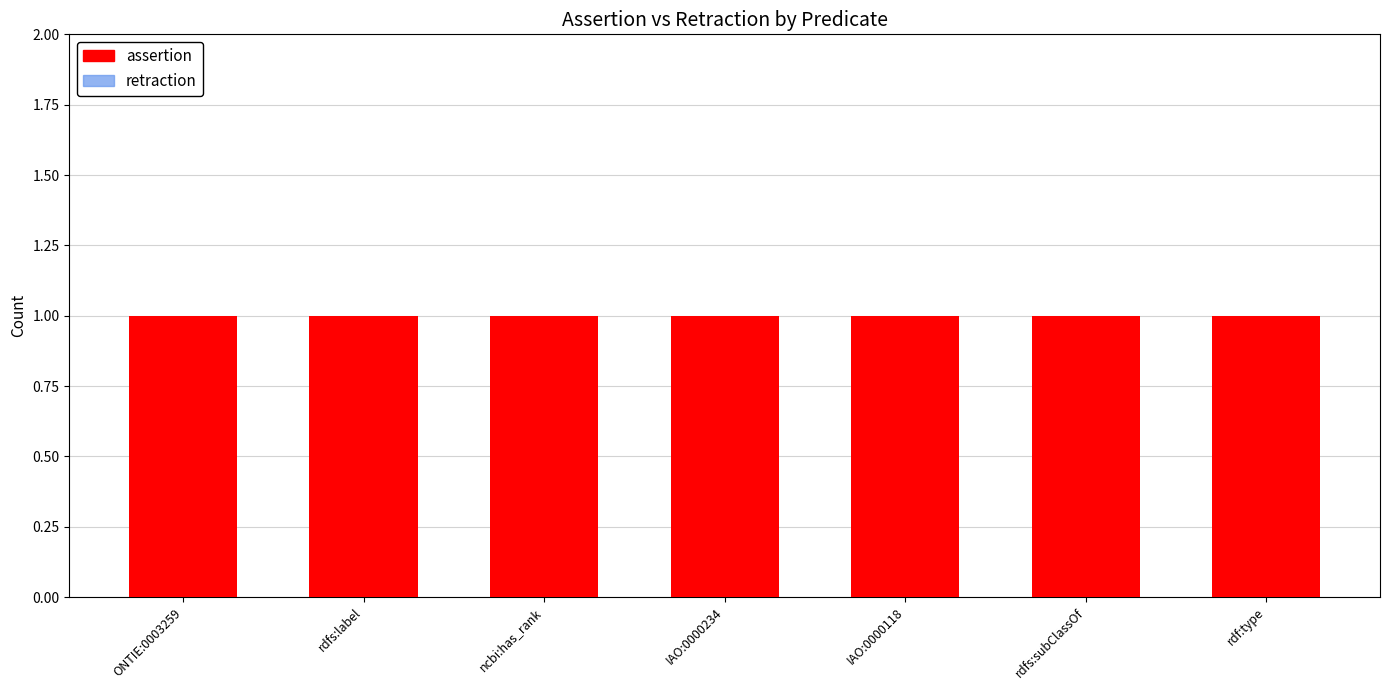

Rank the categories by retraction value from highest to lowest.

ONTIE:0003259, rdfs:label, ncbi:has_rank, IAO:0000234, IAO:0000118, rdfs:subClassOf, rdf:type